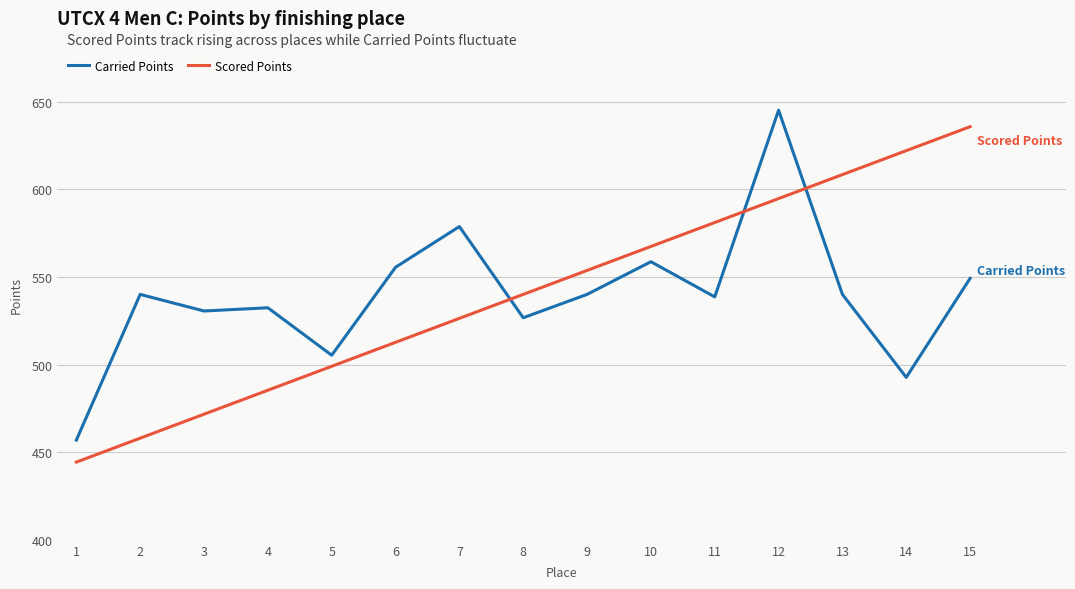

How many values in the Carried Points series are below 540?

7